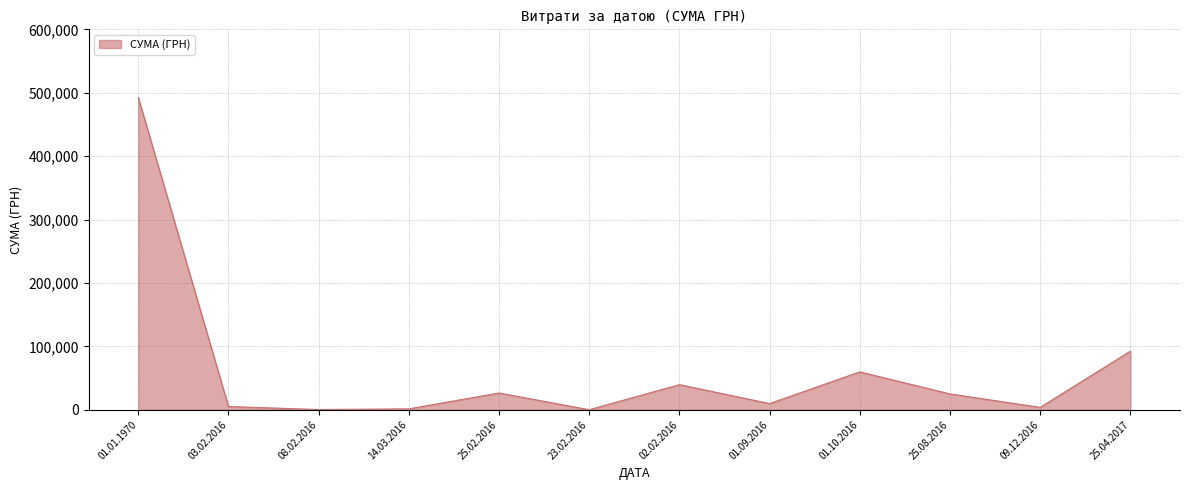

What is the change in value from 08.02.2016 to 25.02.2016?

+26105.8